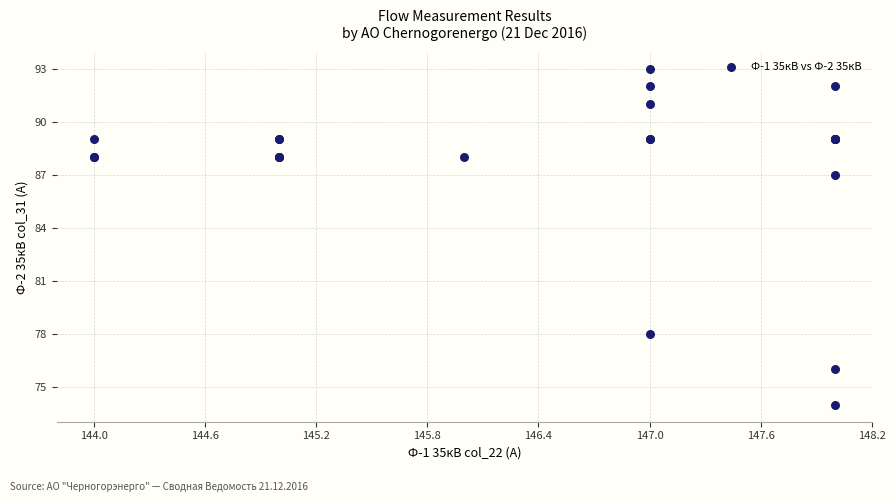

What Y value in the scatter plot is closest to 83?

87